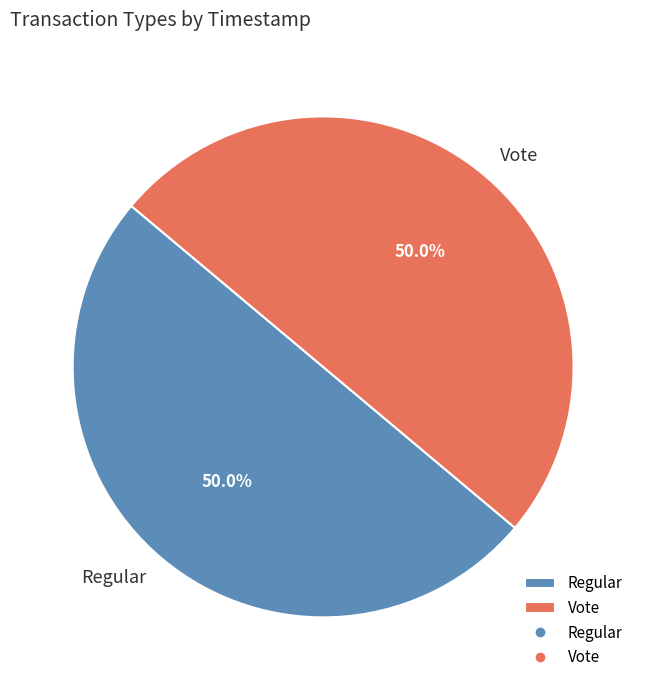

What percentage is NOT represented by Vote?

50.0%